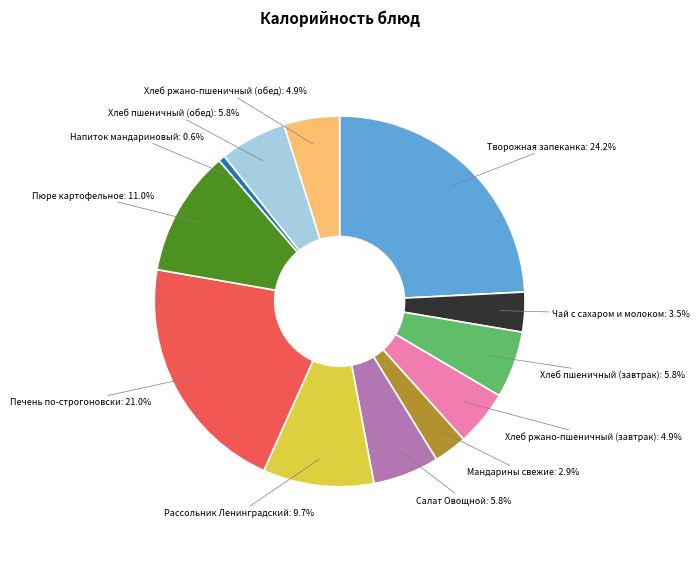

Is there a majority slice in this chart?

No